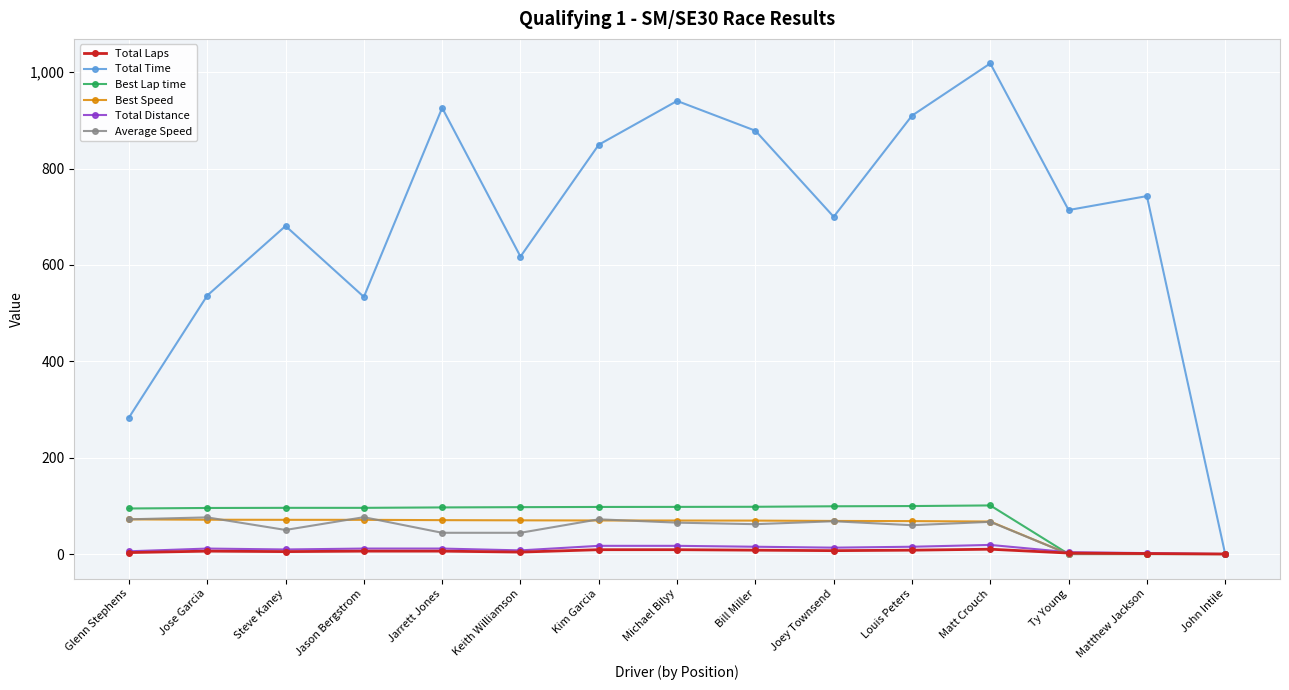

The value of Total Laps at Jose Garcia is 6.0. True or false?

True